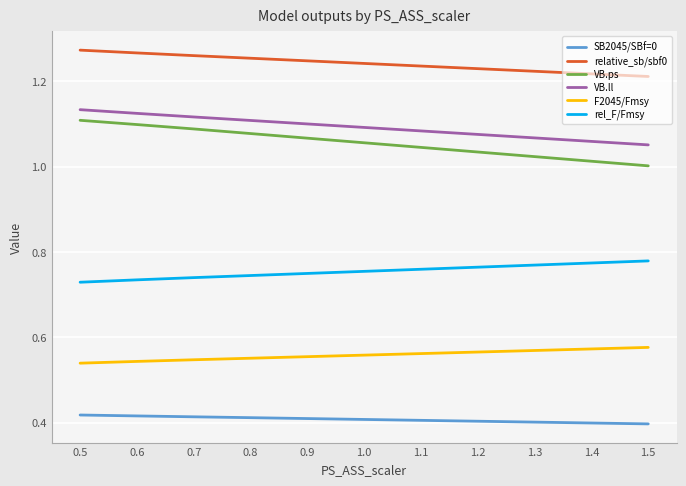

At which label is VB.ll closest to 1?

1.5